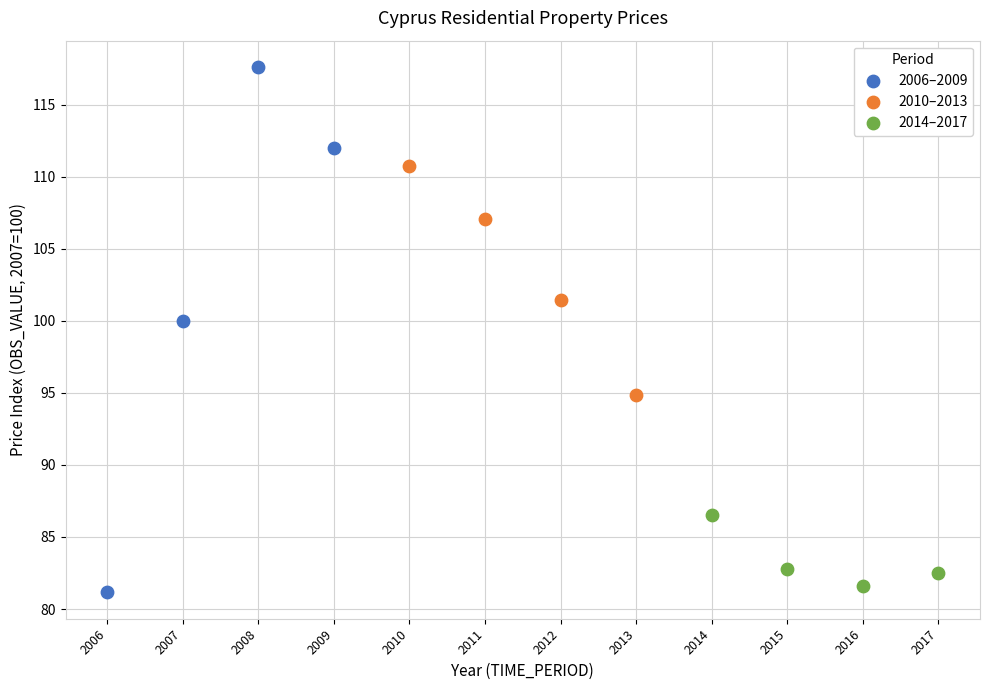

Which series reaches the maximum Y coordinate?

2006–2009